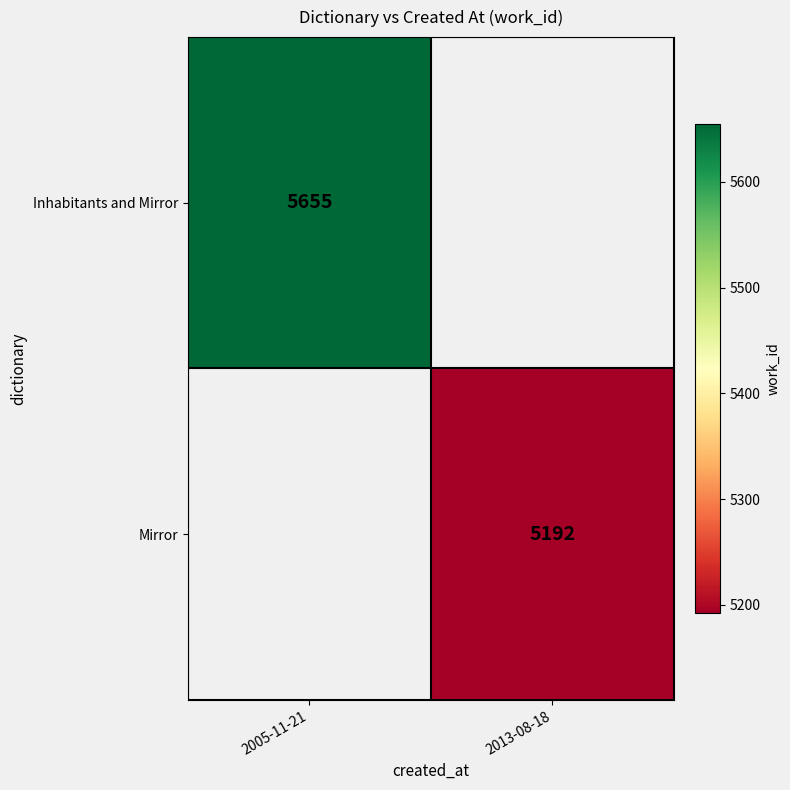

The value of Mirror at 2013-08-18 is 8629. True or false?

False